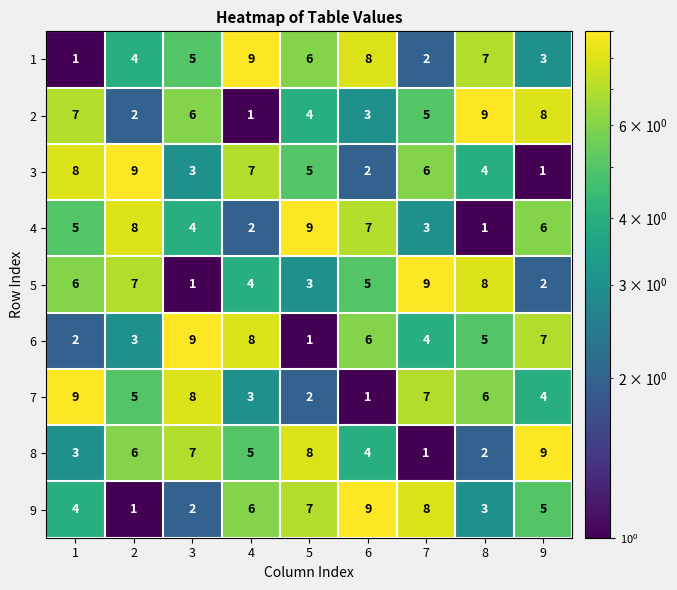

How many distinct data groups are displayed?

9